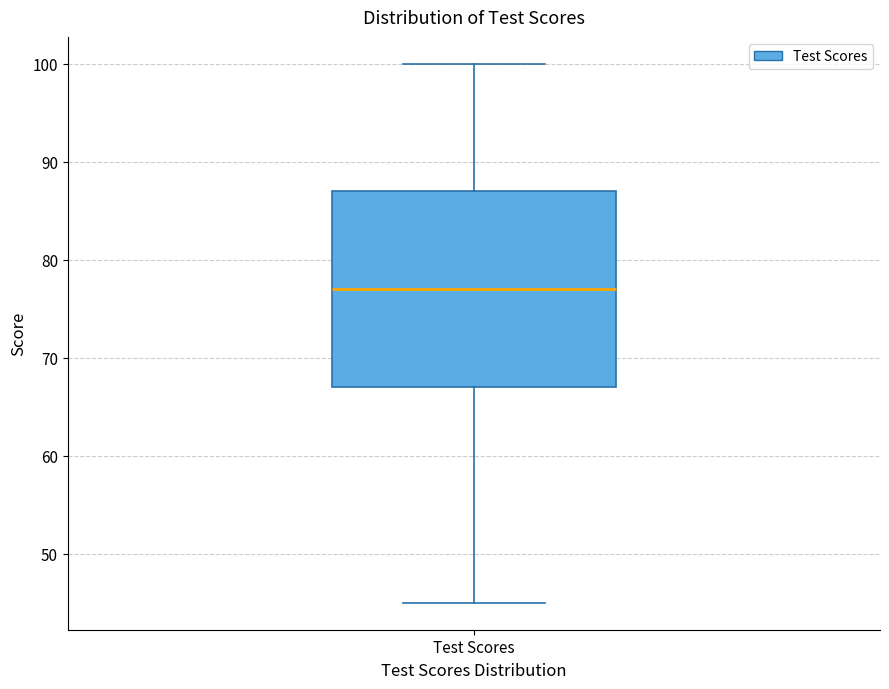

Read this box plot against the y-axis: the position of the median line, the range covered by the box, and the ends of both whiskers. The values are not printed on the chart, so give them approximately, as read against the axis.

median 77, box 67 to 87, whiskers 45 to 100